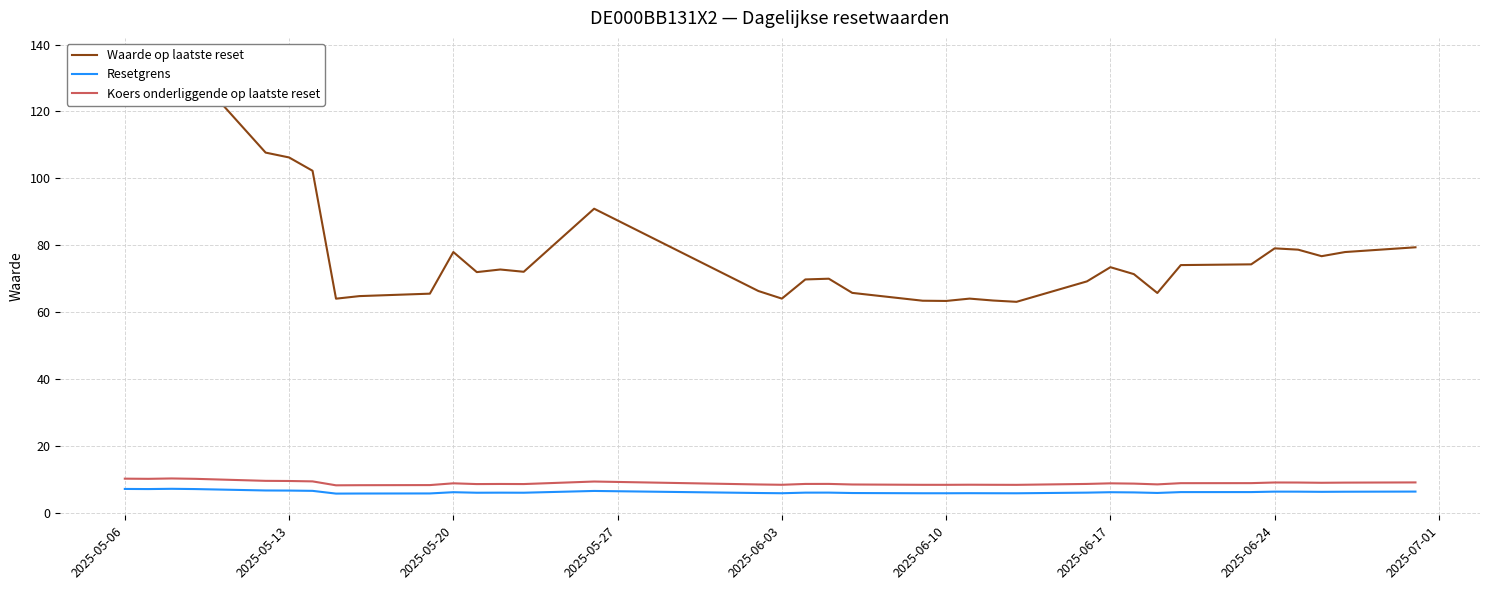

What are all the series names shown in the legend?

Waarde op laatste reset, Resetgrens, Koers onderliggende op laatste reset